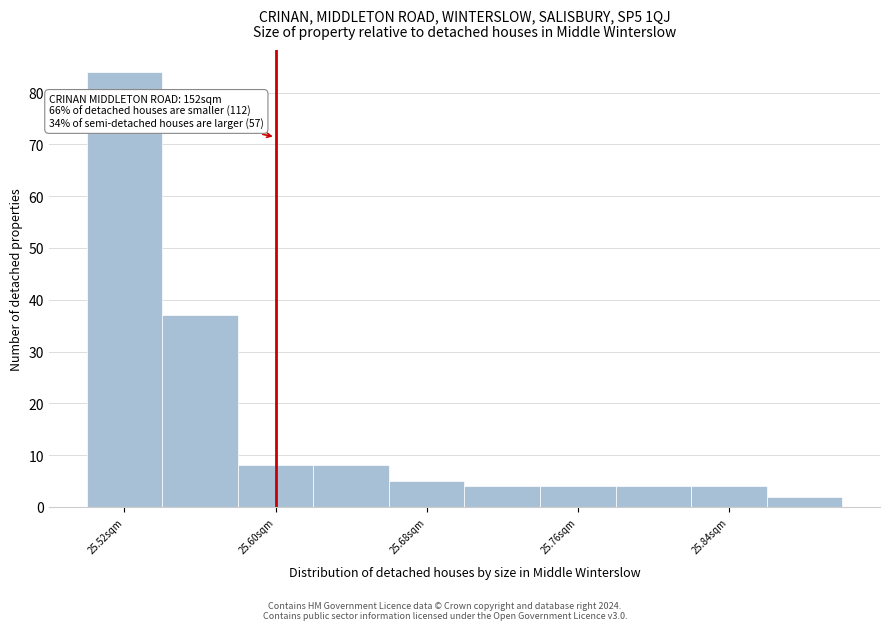

Which range on the x-axis has the tallest bar?

25.50 to 25.54